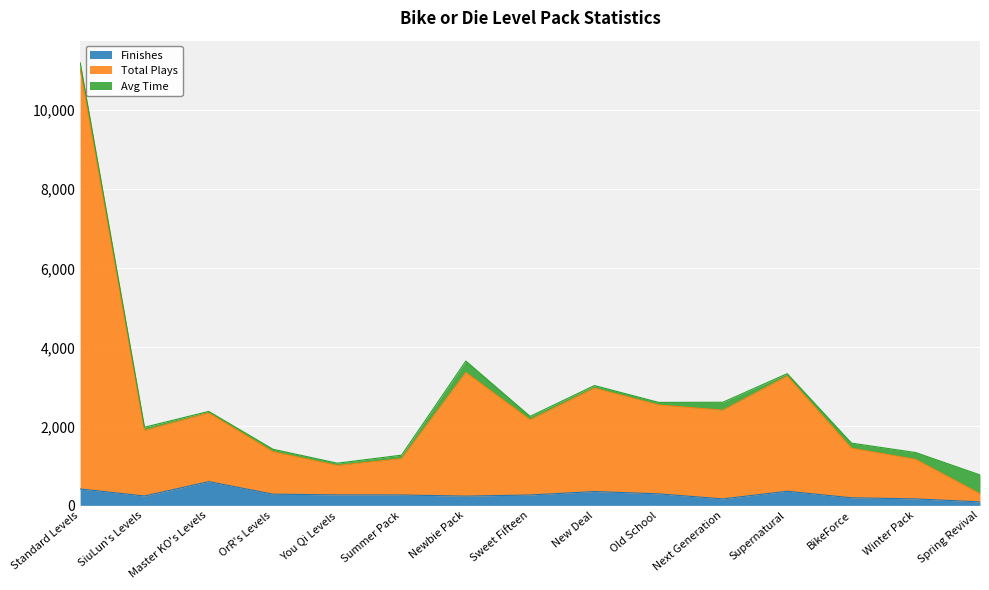

What are all the series names shown in the legend?

Finishes, Total Plays, Avg Time